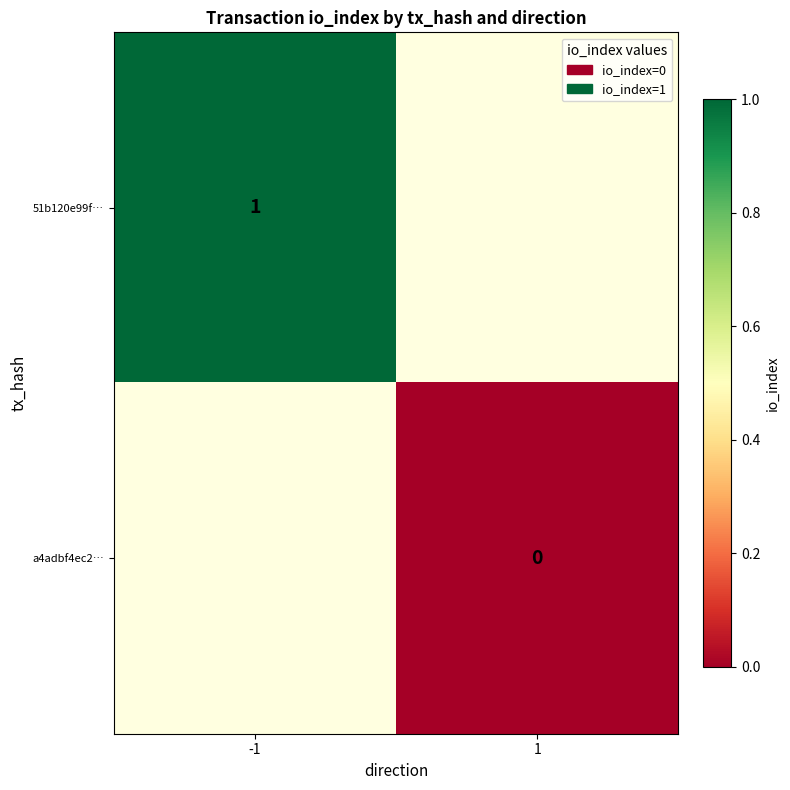

True or false: 51b120e99f… has a value of 0 at -1.

False